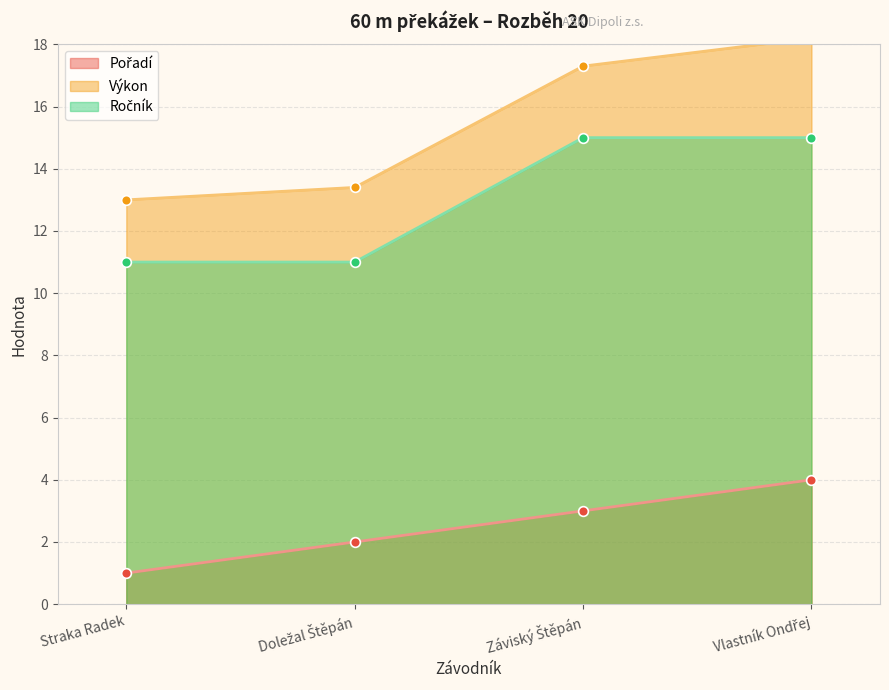

How many Ročník values are between 11 and 15?

4